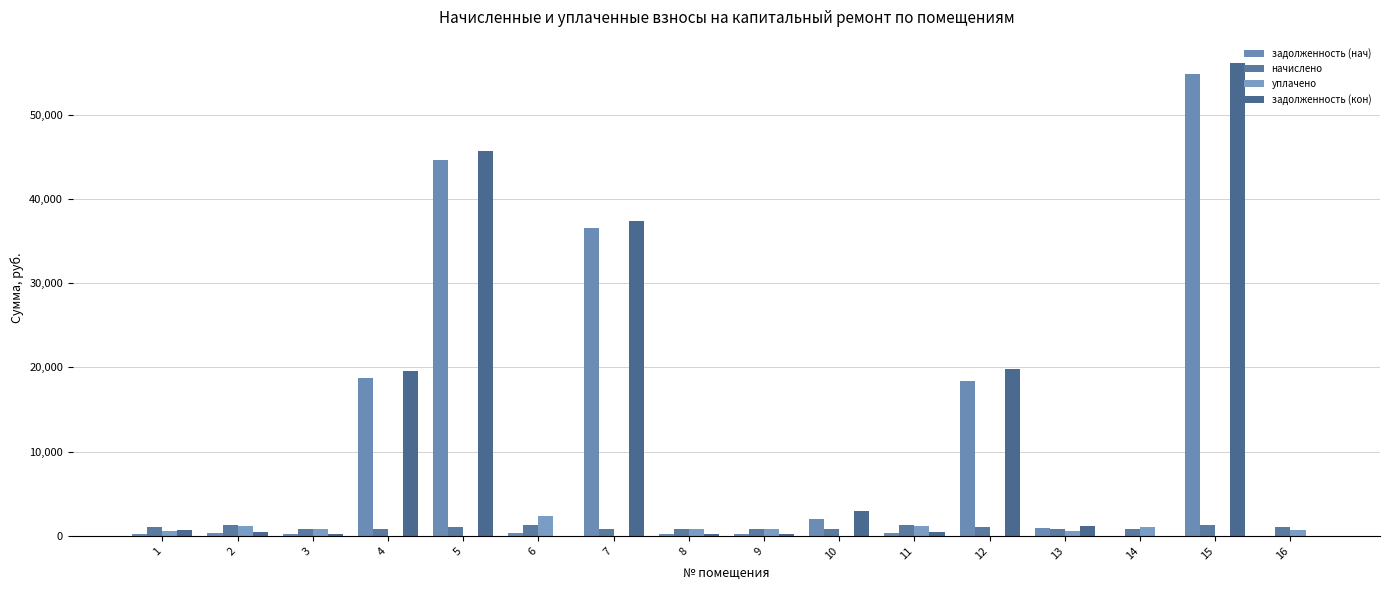

How many series are shown in this chart?

4